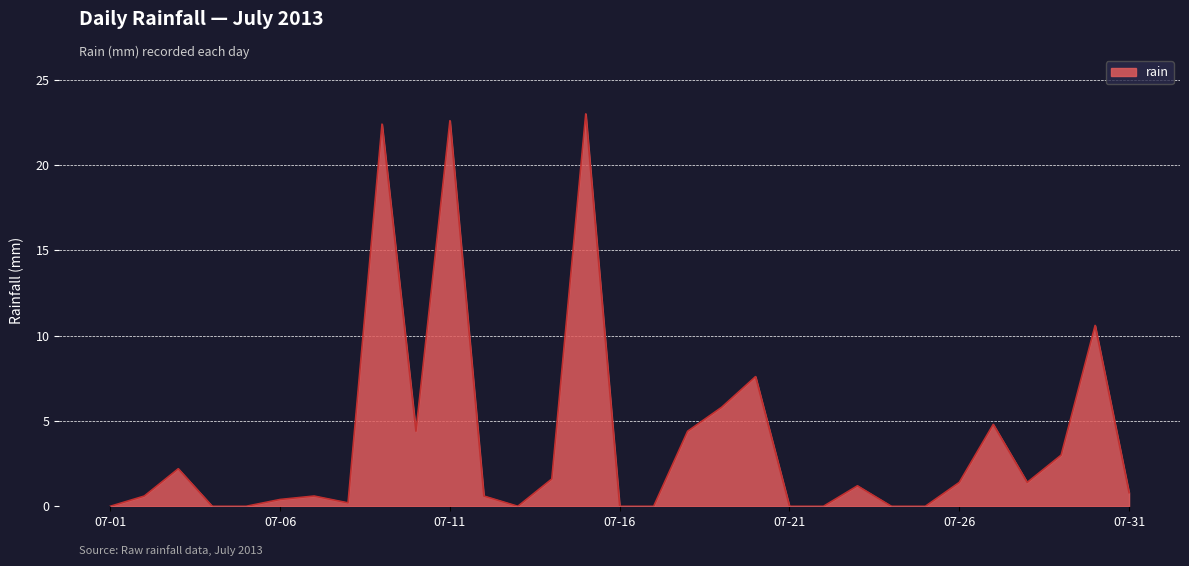

What is the difference between the maximum and minimum values?

23.0